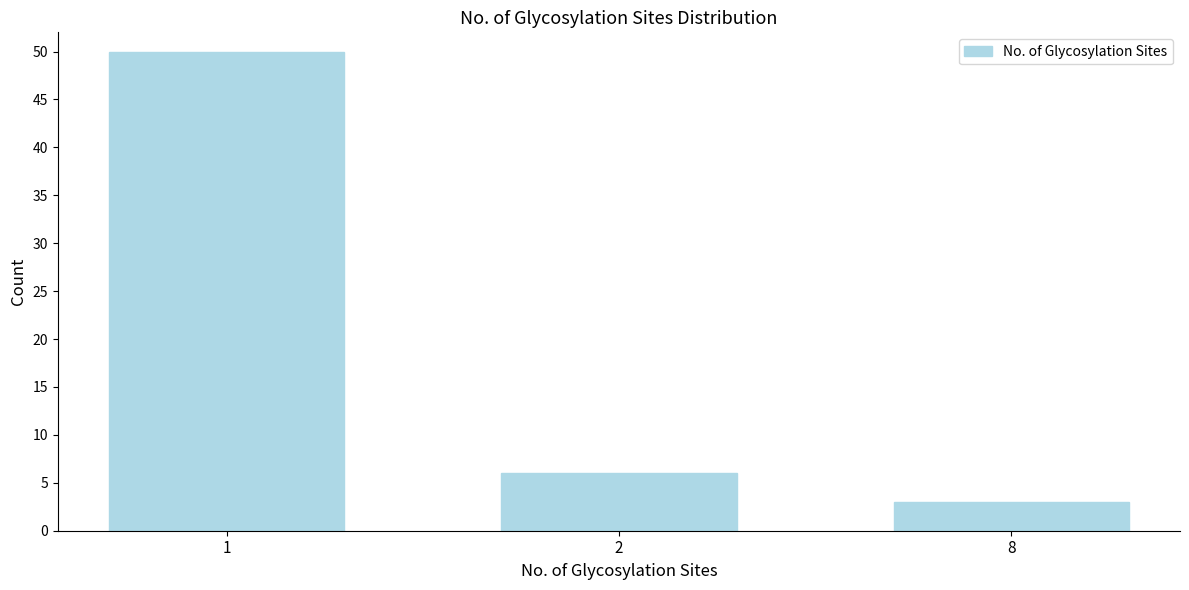

Reading left to right, what are all the values shown in this chart?

50	6	3